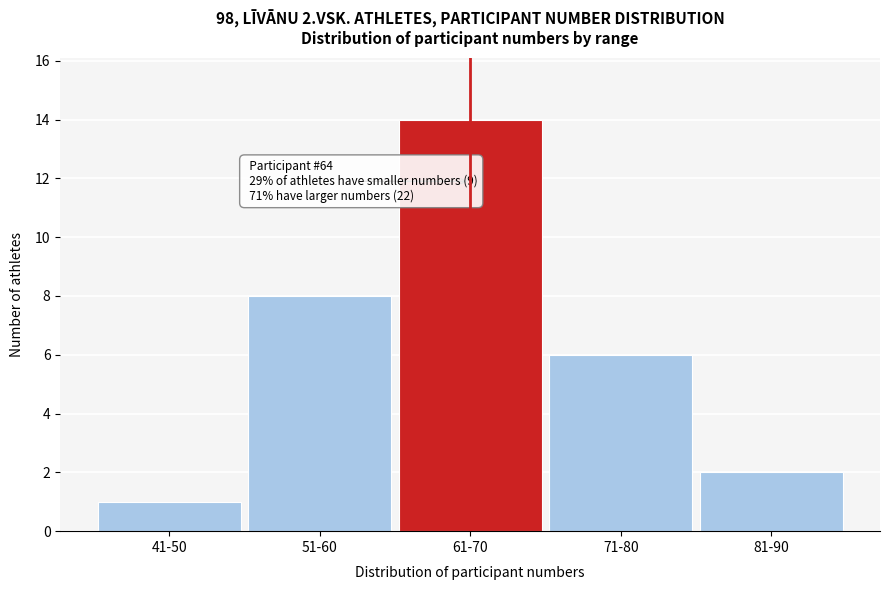

Reading left to right, list all the values displayed in this chart.

41-50=1	51-60=8	61-70=14	71-80=6	81-90=2